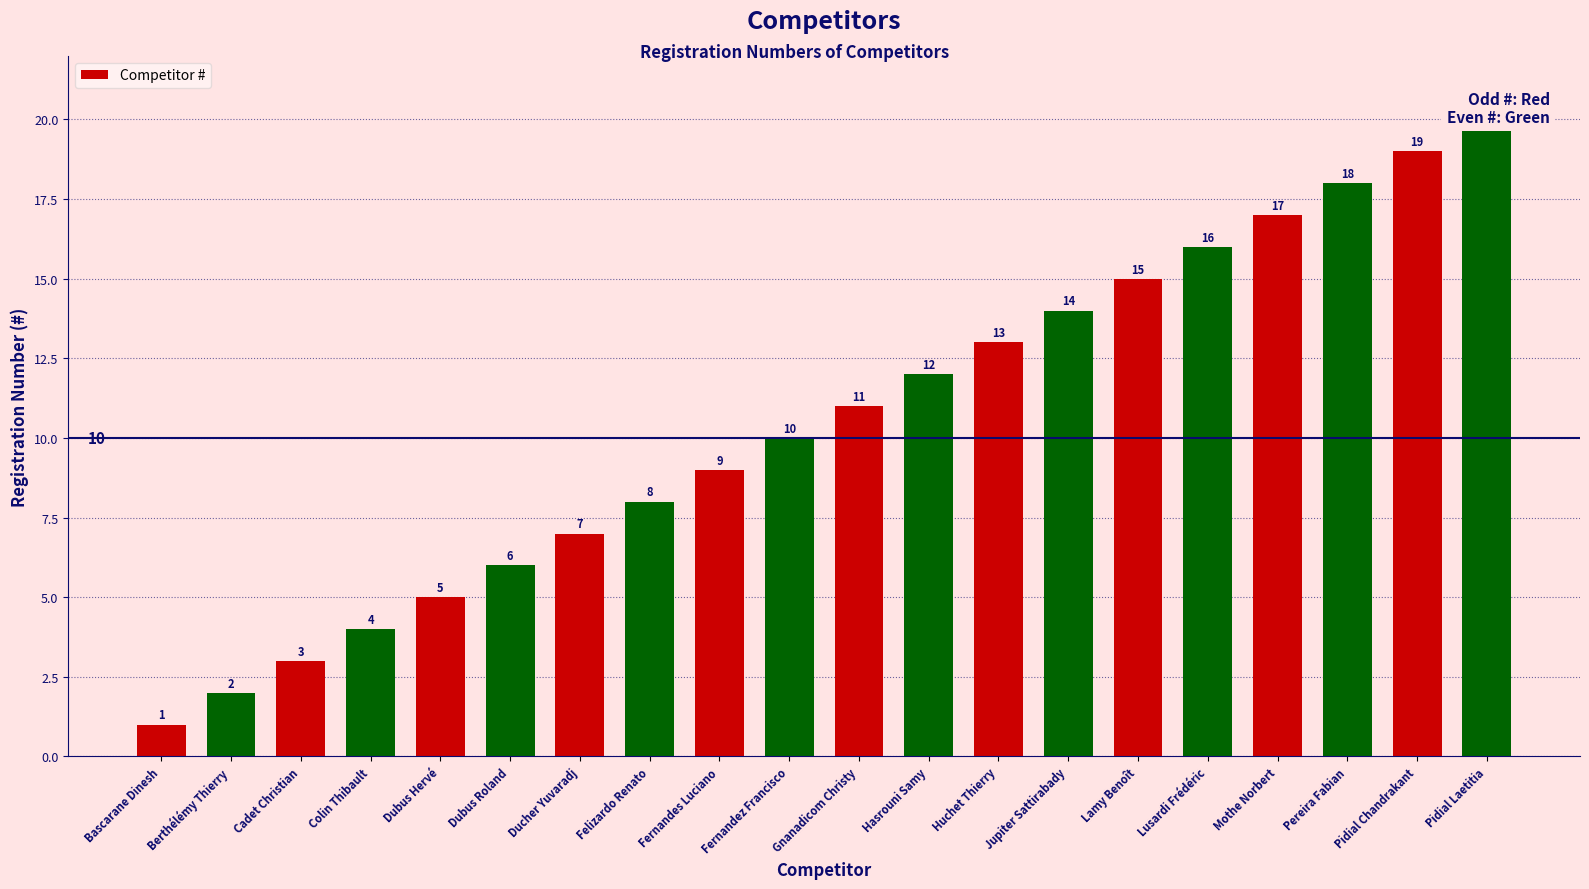

Count the number of values greater than 11.

9